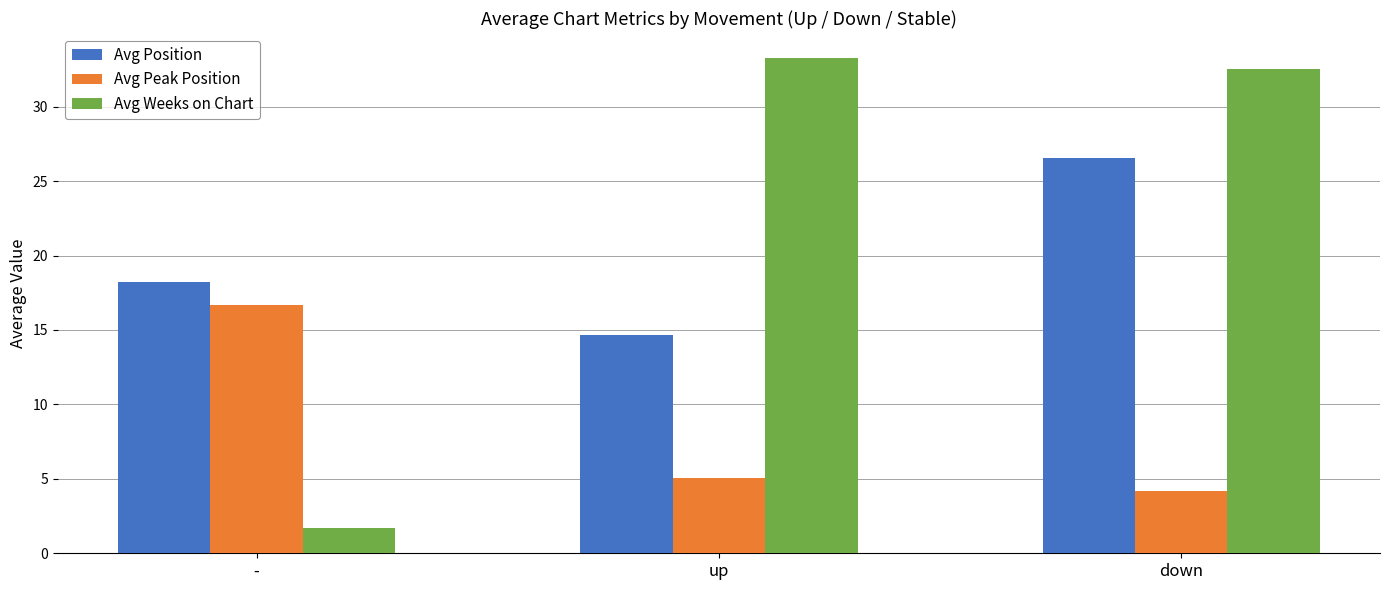

Is it true that Avg Peak Position equals 7.6 at up?

False